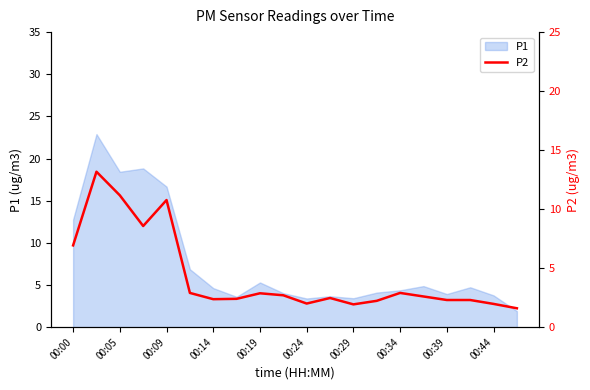

What is the minimum value for P1?

1.9